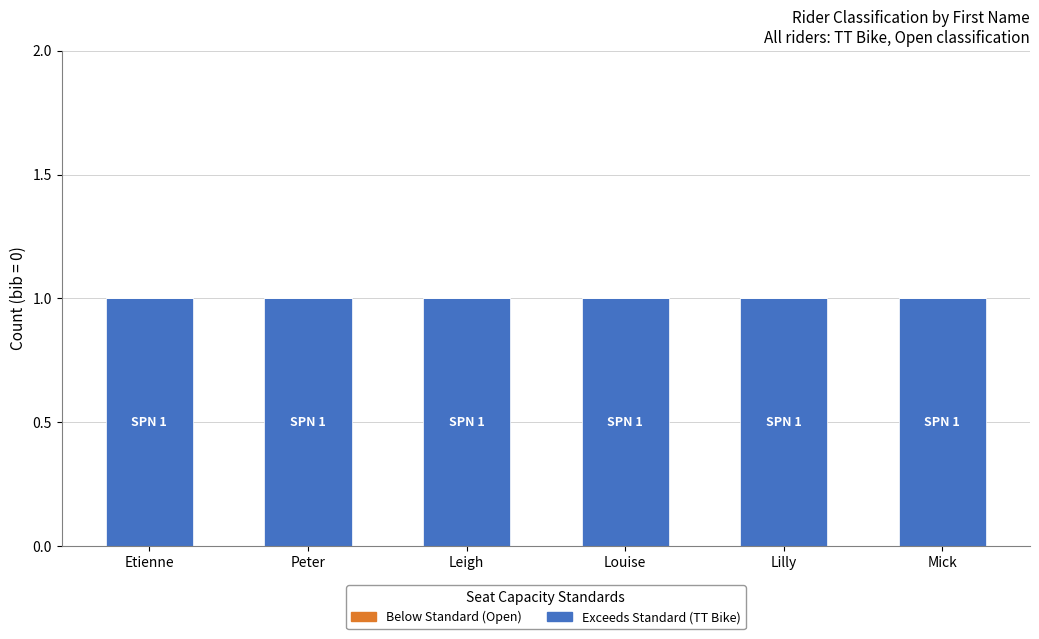

At Etienne, list the series in order from largest to smallest.

SPN (Exceeds Standard), HON (Below Standard), Vacant